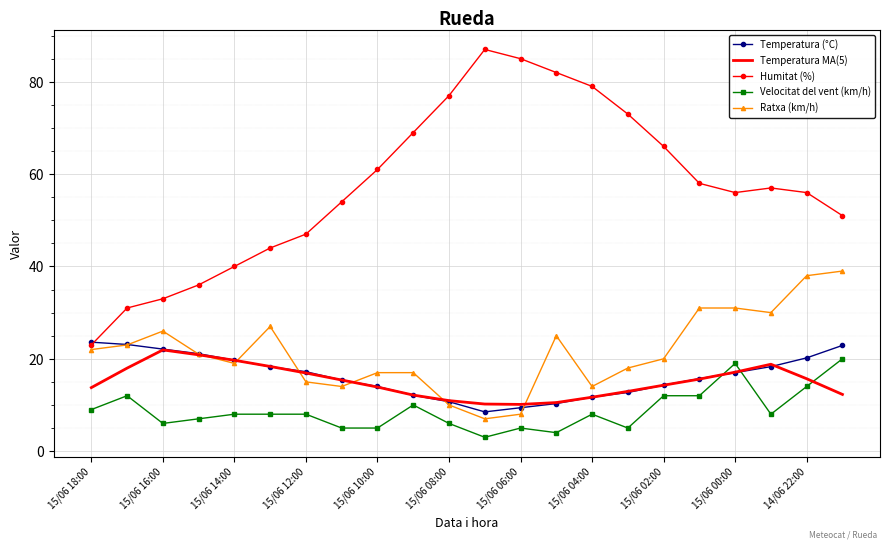

Which series has the largest range (max minus min)?

Humitat (%)